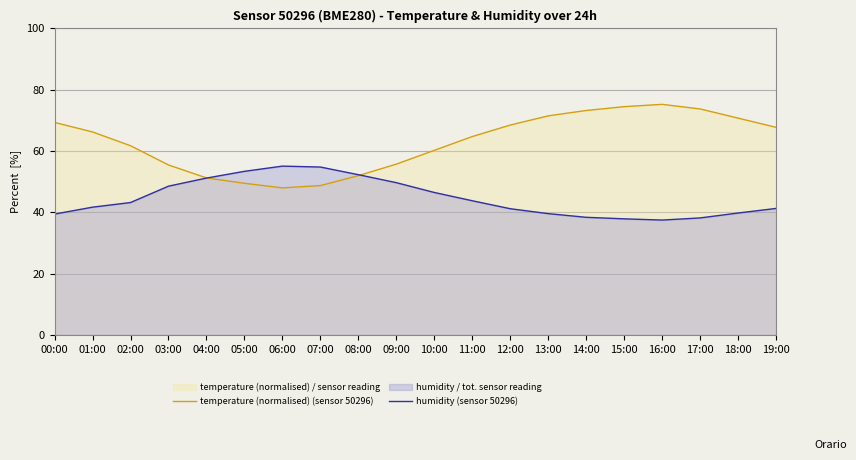

Is it true that temperature (normalised) (sensor 50296) equals 67.8 at 19:00?

True